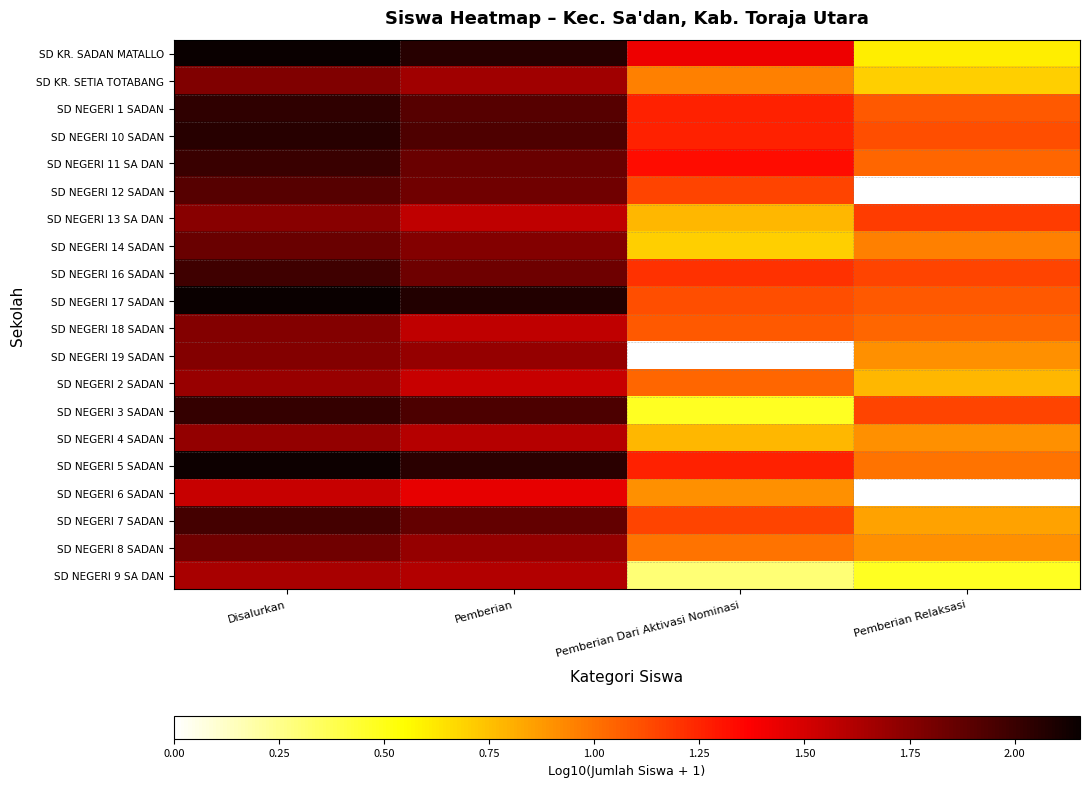

Reading right to left, what are all the values shown in this chart?

SD KR. SADAN MATALLO: Pemberian Relaksasi=0.6	Pemberian Dari Aktivasi Nominasi=1.4	Pemberian=2.1	Disalurkan=2.2
SD KR. SETIA TOTABANG: Pemberian Relaksasi=0.7	Pemberian Dari Aktivasi Nominasi=1.0	Pemberian=1.7	Disalurkan=1.8
SD NEGERI 1 SADAN: Pemberian Relaksasi=1.1	Pemberian Dari Aktivasi Nominasi=1.3	Pemberian=1.9	Disalurkan=2.0
SD NEGERI 10 SADAN: Pemberian Relaksasi=1.1	Pemberian Dari Aktivasi Nominasi=1.3	Pemberian=1.9	Disalurkan=2.1
SD NEGERI 11 SA DAN: Pemberian Relaksasi=1.0	Pemberian Dari Aktivasi Nominasi=1.3	Pemberian=1.8	Disalurkan=2.0
SD NEGERI 12 SADAN: Pemberian Relaksasi=0.0	Pemberian Dari Aktivasi Nominasi=1.1	Pemberian=1.8	Disalurkan=1.9
SD NEGERI 13 SA DAN: Pemberian Relaksasi=1.2	Pemberian Dari Aktivasi Nominasi=0.8	Pemberian=1.6	Disalurkan=1.7
SD NEGERI 14 SADAN: Pemberian Relaksasi=1.0	Pemberian Dari Aktivasi Nominasi=0.7	Pemberian=1.8	Disalurkan=1.8
SD NEGERI 16 SADAN: Pemberian Relaksasi=1.1	Pemberian Dari Aktivasi Nominasi=1.2	Pemberian=1.8	Disalurkan=2.0
SD NEGERI 17 SADAN: Pemberian Relaksasi=1.1	Pemberian Dari Aktivasi Nominasi=1.1	Pemberian=2.1	Disalurkan=2.1
SD NEGERI 18 SADAN: Pemberian Relaksasi=1.0	Pemberian Dari Aktivasi Nominasi=1.1	Pemberian=1.6	Disalurkan=1.8
SD NEGERI 19 SADAN: Pemberian Relaksasi=0.9	Pemberian Dari Aktivasi Nominasi=0.0	Pemberian=1.7	Disalurkan=1.8
SD NEGERI 2 SADAN: Pemberian Relaksasi=0.8	Pemberian Dari Aktivasi Nominasi=1.0	Pemberian=1.5	Disalurkan=1.7
SD NEGERI 3 SADAN: Pemberian Relaksasi=1.1	Pemberian Dari Aktivasi Nominasi=0.5	Pemberian=1.9	Disalurkan=2.0
SD NEGERI 4 SADAN: Pemberian Relaksasi=0.9	Pemberian Dari Aktivasi Nominasi=0.8	Pemberian=1.6	Disalurkan=1.7
SD NEGERI 5 SADAN: Pemberian Relaksasi=1.0	Pemberian Dari Aktivasi Nominasi=1.3	Pemberian=2.0	Disalurkan=2.1
SD NEGERI 6 SADAN: Pemberian Relaksasi=0.0	Pemberian Dari Aktivasi Nominasi=0.9	Pemberian=1.4	Disalurkan=1.5
SD NEGERI 7 SADAN: Pemberian Relaksasi=0.8	Pemberian Dari Aktivasi Nominasi=1.1	Pemberian=1.9	Disalurkan=2.0
SD NEGERI 8 SADAN: Pemberian Relaksasi=0.9	Pemberian Dari Aktivasi Nominasi=1.0	Pemberian=1.7	Disalurkan=1.8
SD NEGERI 9 SA DAN: Pemberian Relaksasi=0.5	Pemberian Dari Aktivasi Nominasi=0.3	Pemberian=1.6	Disalurkan=1.6